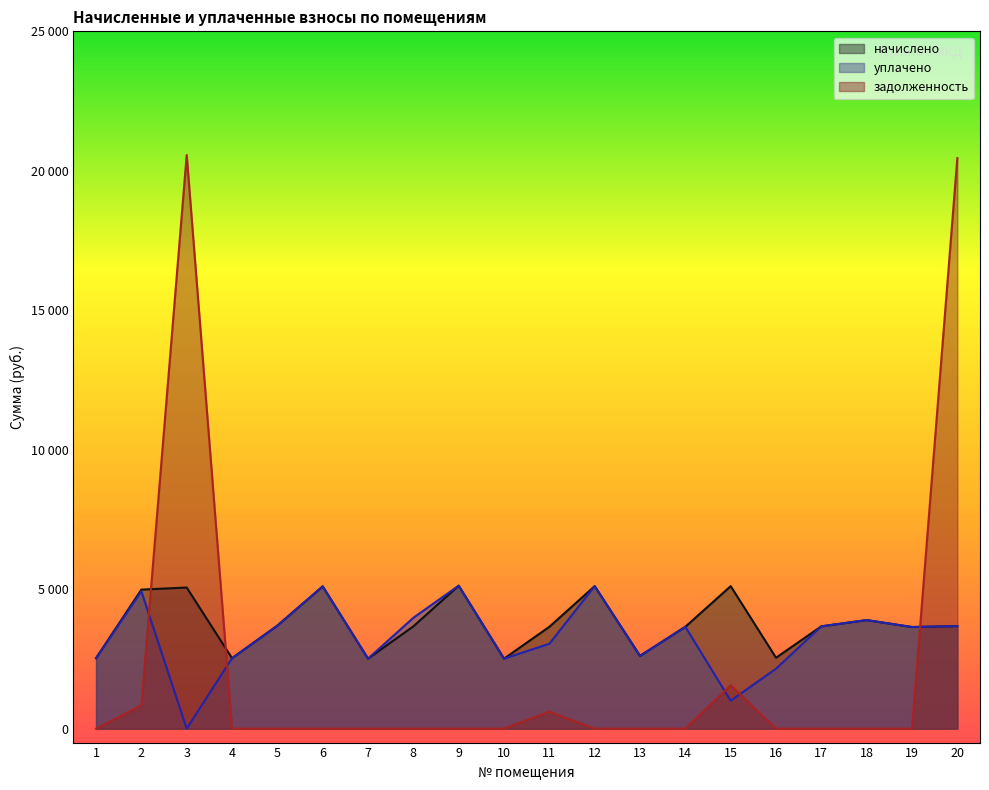

What are all the series names shown in the legend?

начислено, уплачено, задолженность